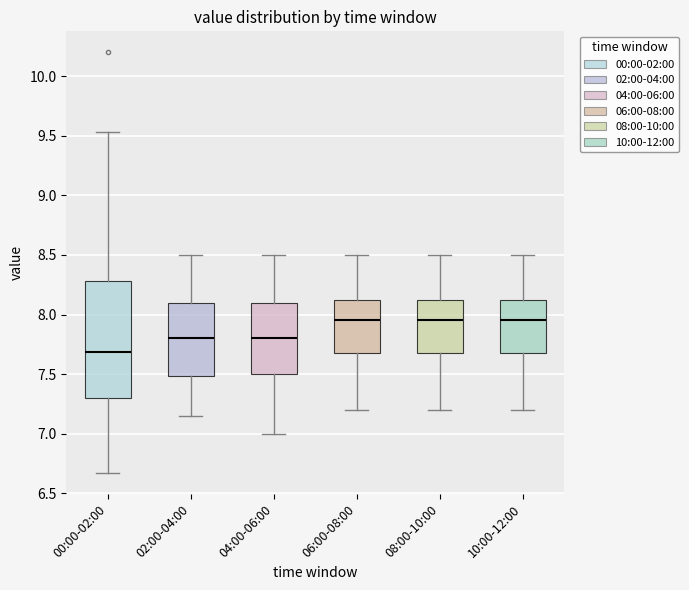

Where does the median line of the box for 10:00-12:00 sit on the y-axis? The values are not printed on the chart, so give them approximately, as read against the axis.

7.95